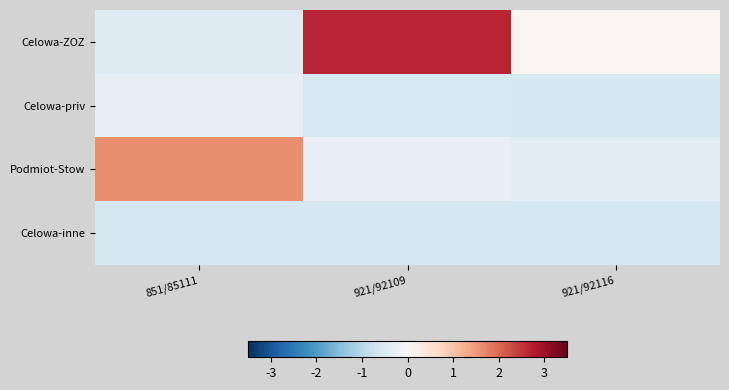

Reading right to left, transcribe all the data shown in this chart.

Celowa-ZOZ: 921/92116=0.1	921/92109=2.7	851/85111=-0.5
Celowa-priv: 921/92116=-0.6	921/92109=-0.6	851/85111=-0.3
Podmiot-Stow: 921/92116=-0.4	921/92109=-0.3	851/85111=1.6
Celowa-inne: 921/92116=-0.6	921/92109=-0.6	851/85111=-0.6